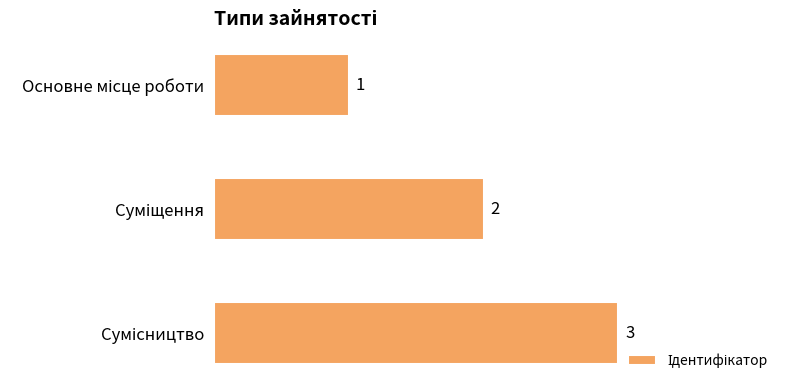

Count the number of data series in this chart.

1